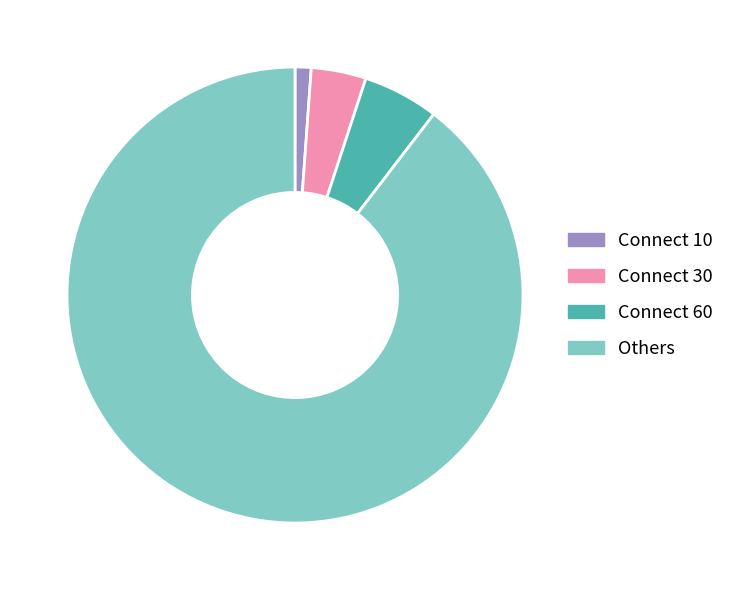

Which has a higher value, Connect 60 or Connect 30?

Connect 60